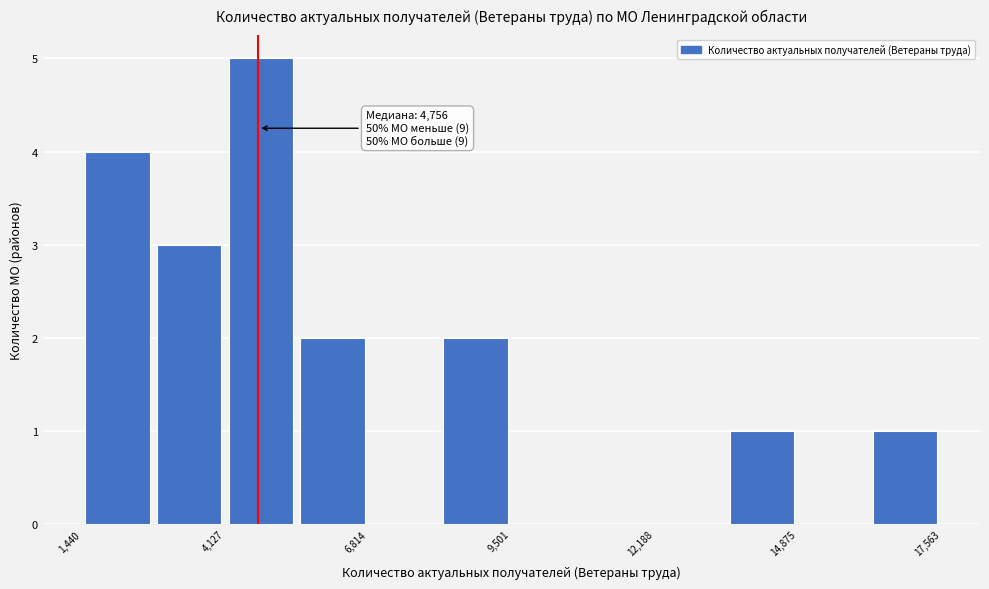

Read against the x-axis, roughly where is the centre of the tallest bar?

5000